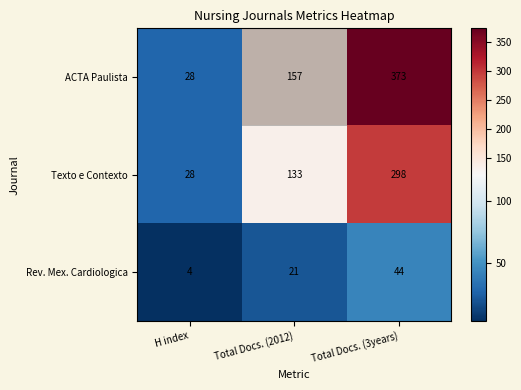

Which series changed the most between Total Docs. (2012) and Total Docs. (3years)?

ACTA Paulista